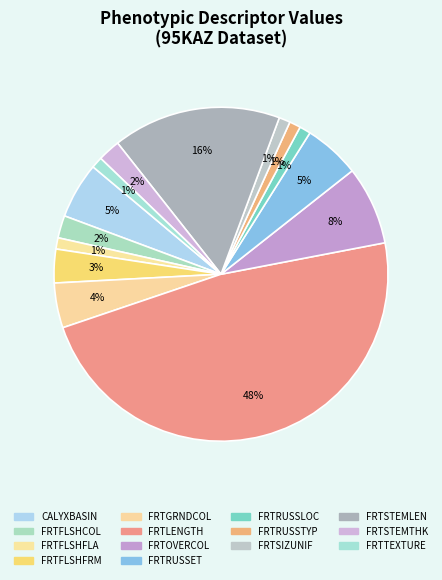

To the nearest percent, what percentage of the pie is FRTRUSSTYP?

1%